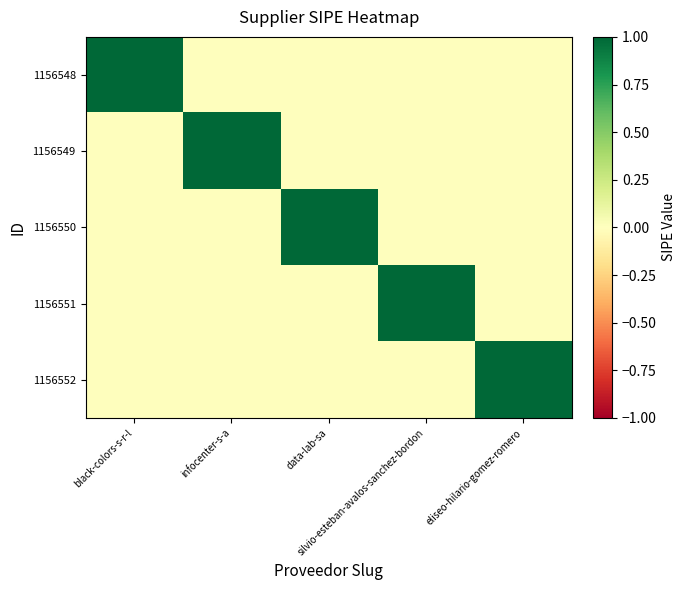

At which category is the sum across all series the highest?

black-colors-s-r-l